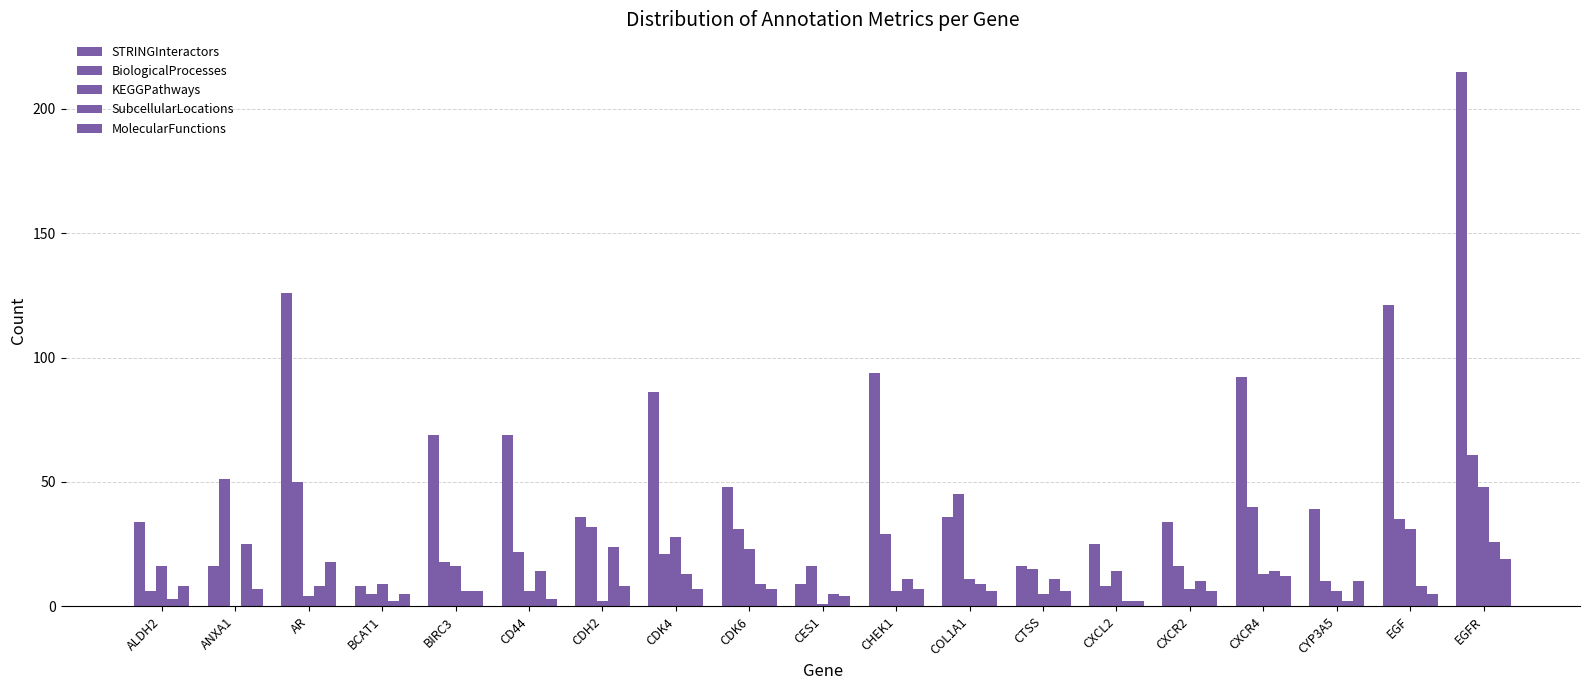

True or false: KEGGPathways has a value of 9 at BCAT1.

True